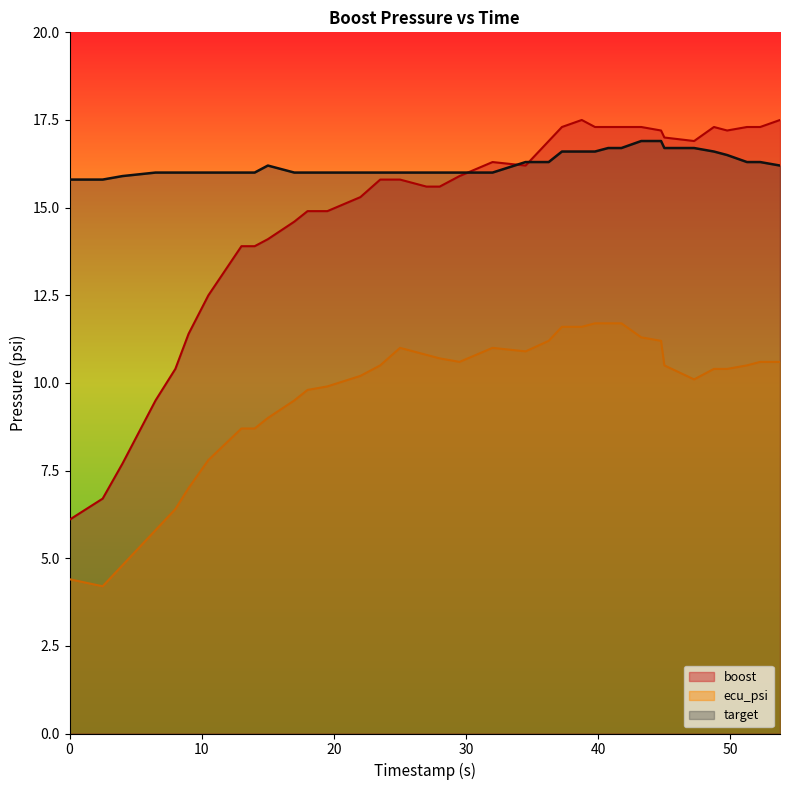

At which category is the sum across all series the highest?

38.75